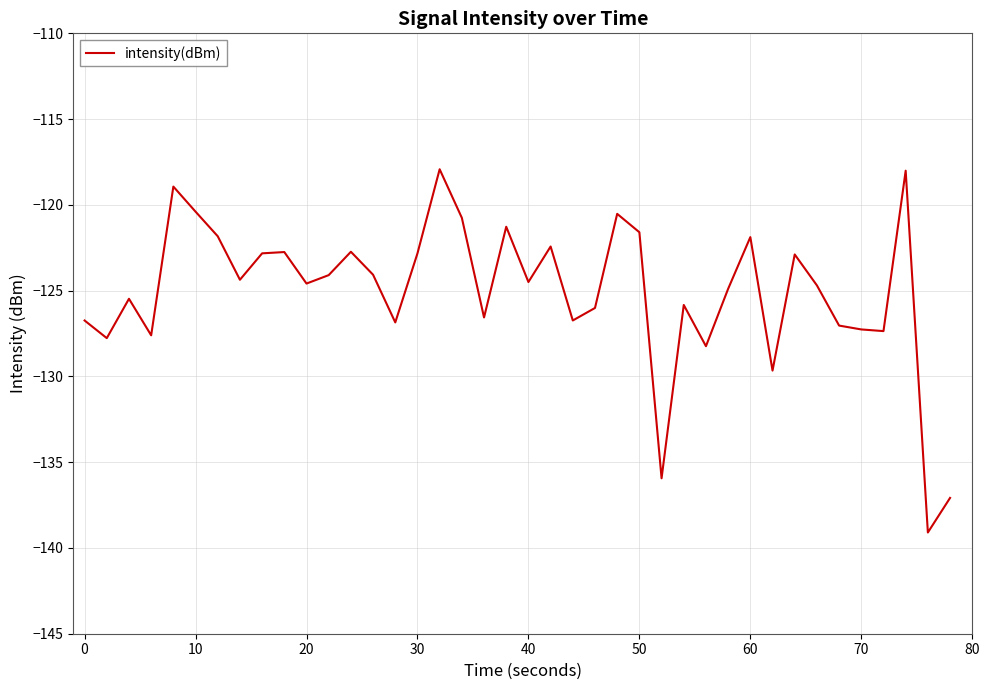

What is the smallest value displayed?

-139.1